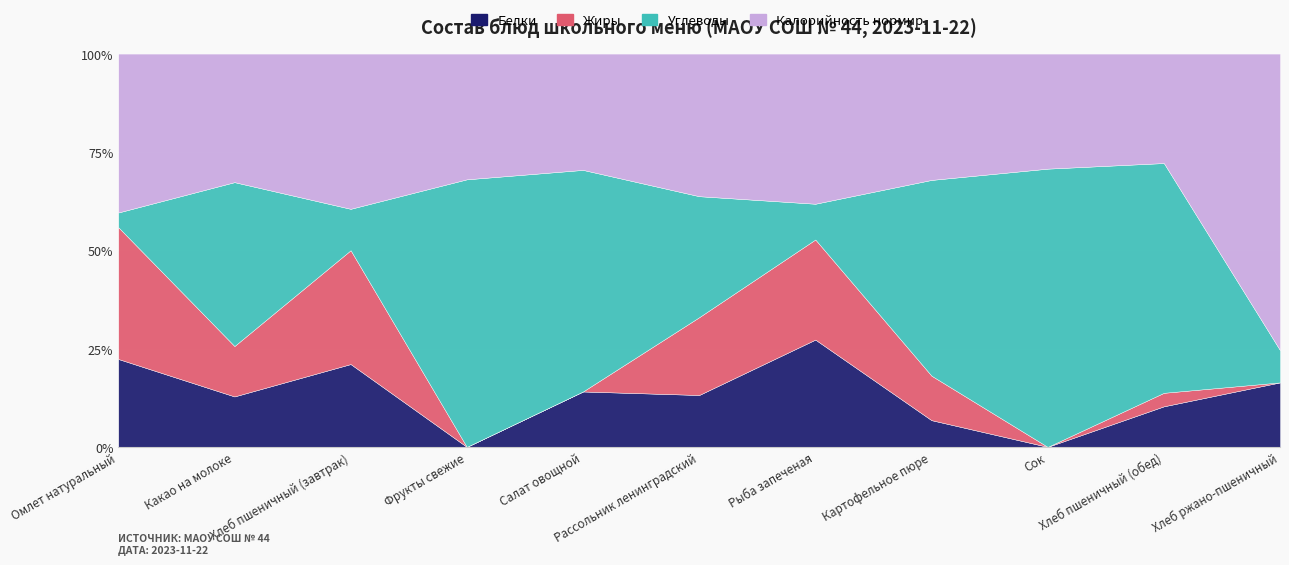

Rank the series at Хлеб пшеничный (обед) from highest to lowest value.

Углеводы, Калорийность нормир., Белки, Жиры